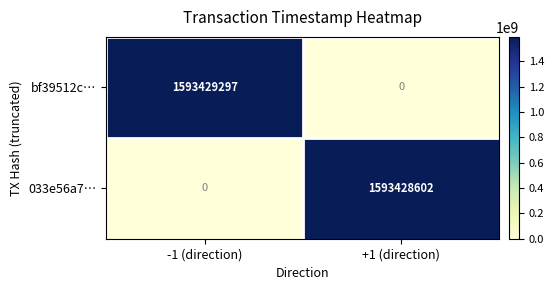

Rank the series by their average value, from highest to lowest.

bf39512c…, 033e56a7…